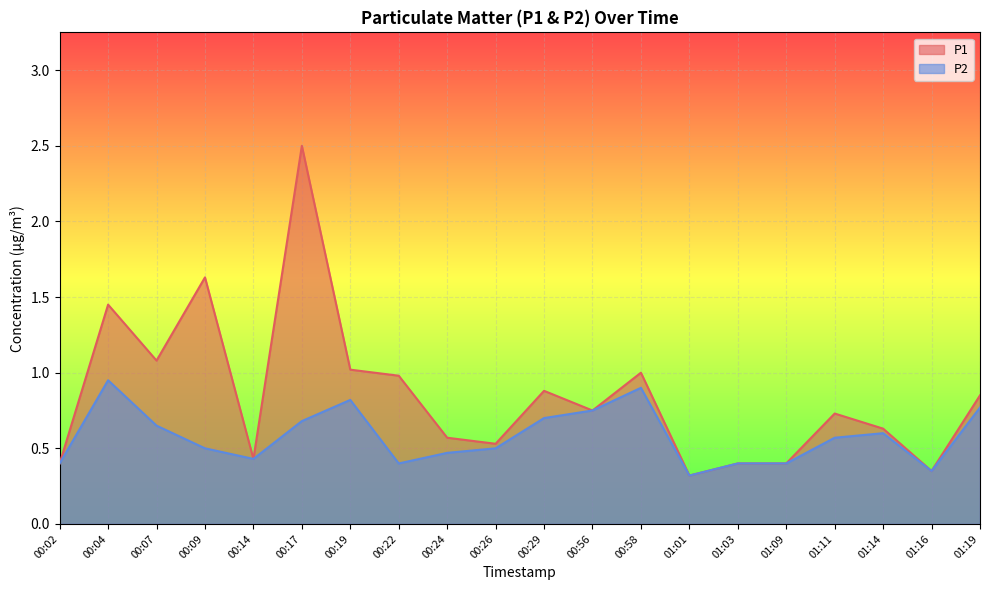

Reading left to right, transcribe all the data shown in this chart.

P1: 00:02=0.4	00:04=1.4	00:07=1.1	00:09=1.6	00:14=0.4	00:17=2.5	00:19=1.0	00:22=1.0	00:24=0.6	00:26=0.5	00:29=0.9	00:56=0.8	00:58=1.0	01:01=0.3	01:03=0.4	01:09=0.4	01:11=0.7	01:14=0.6	01:16=0.3	01:19=0.8
P2: 00:02=0.4	00:04=0.9	00:07=0.7	00:09=0.5	00:14=0.4	00:17=0.7	00:19=0.8	00:22=0.4	00:24=0.5	00:26=0.5	00:29=0.7	00:56=0.8	00:58=0.9	01:01=0.3	01:03=0.4	01:09=0.4	01:11=0.6	01:14=0.6	01:16=0.3	01:19=0.8